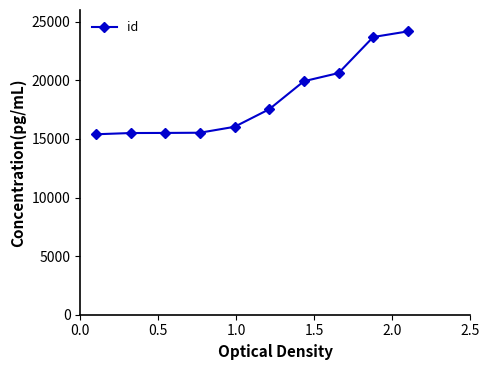

What is the value of the 6th point from the left?

17533